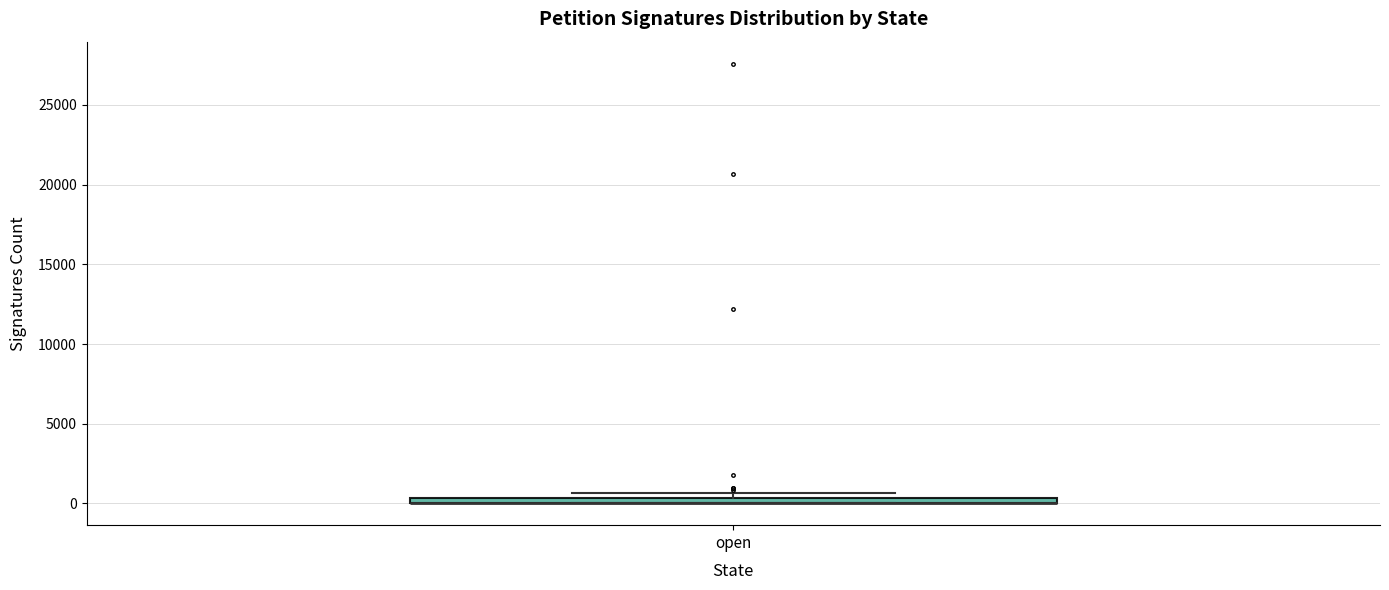

Where is the lower edge of the box for open on the y-axis? The values are not printed on the chart, so give them approximately, as read against the axis.

0